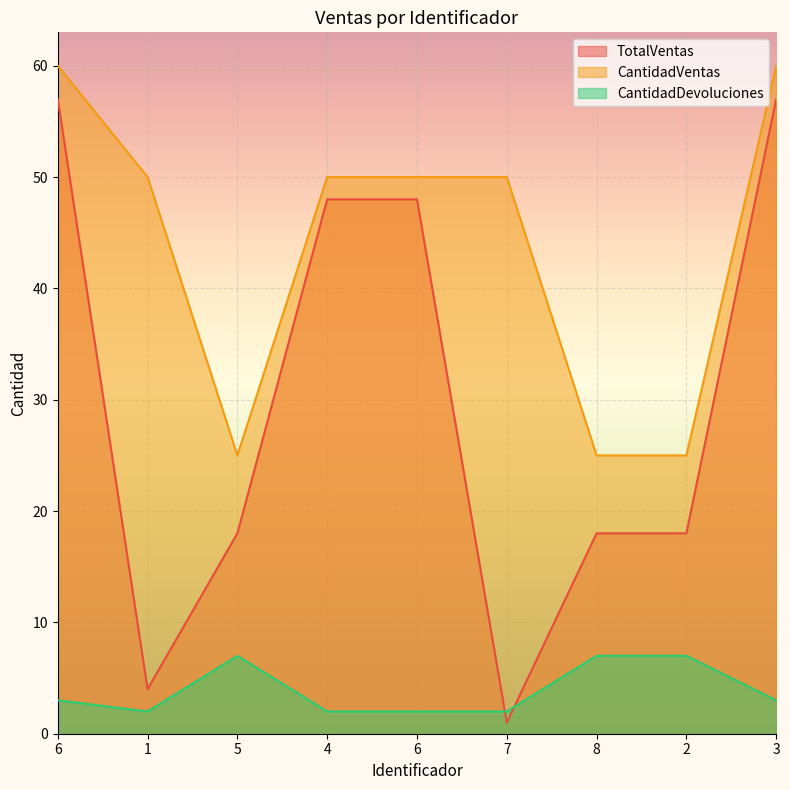

At which label is CantidadDevoluciones closest to 4?

6